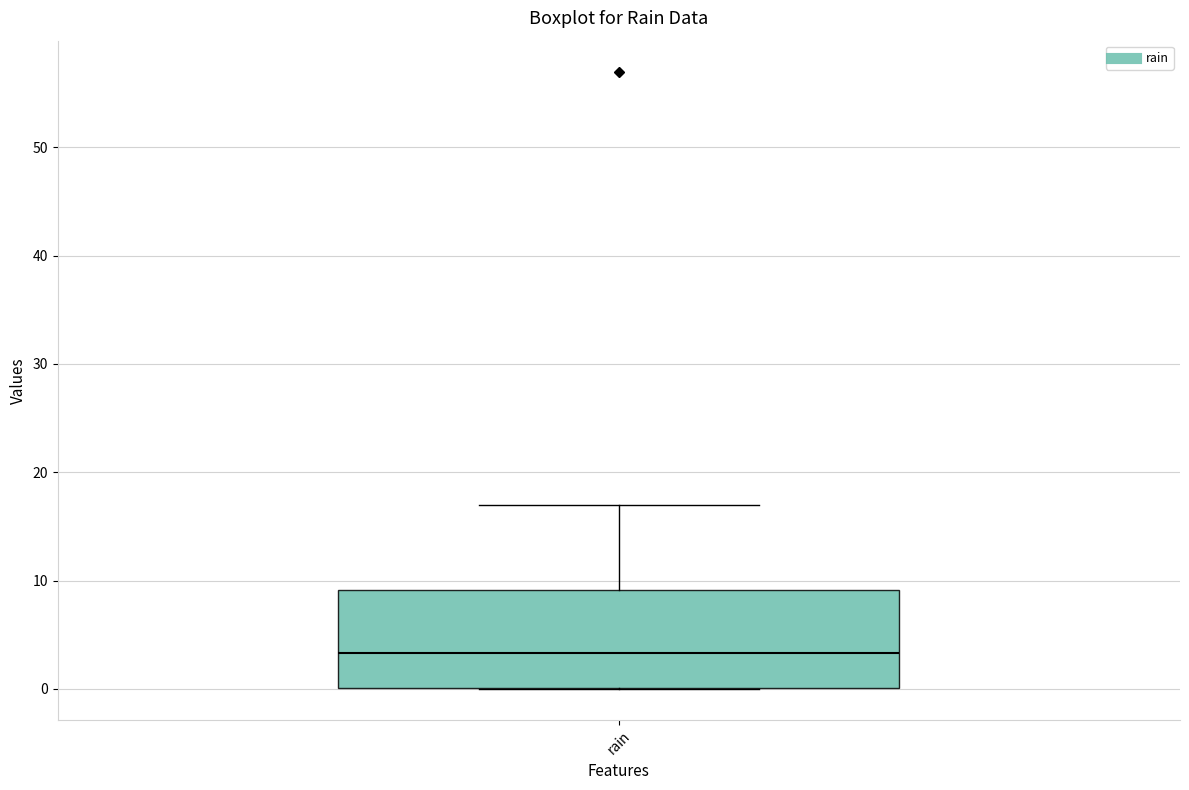

Transcribe this box plot: give where the median line is, the range the box spans, and where the two whiskers end, as read against the y-axis. The values are not printed on the chart, so give them approximately, as read against the axis.

median 3, box 0 to 9, whiskers 0 to 17